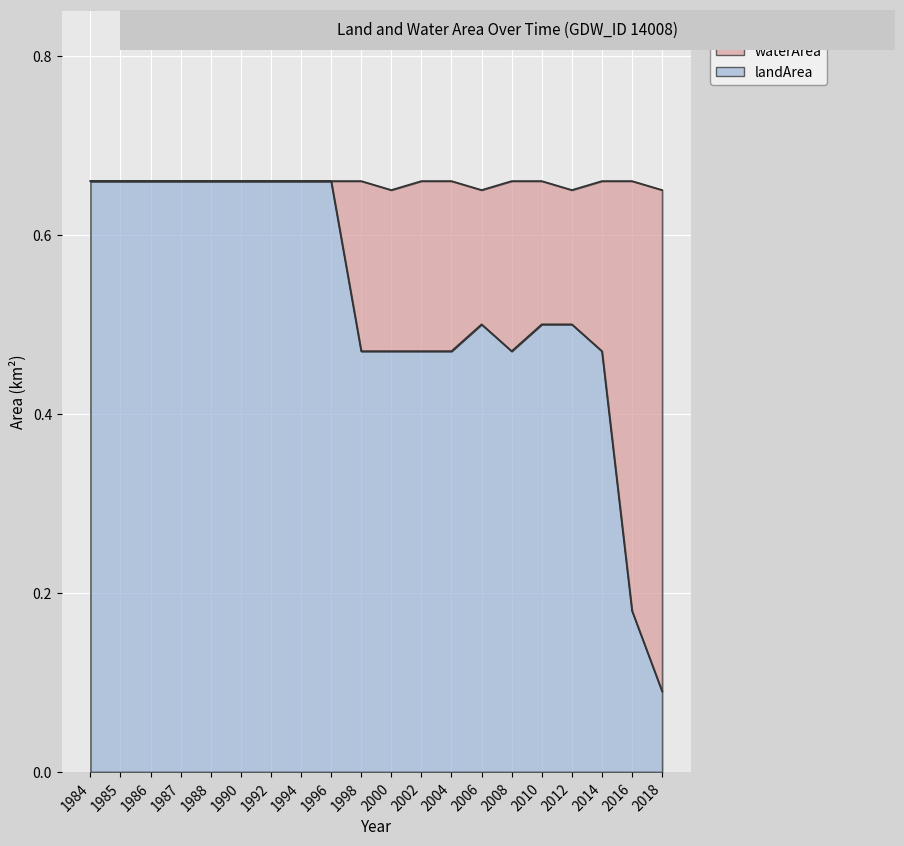

What is the value of the 17th point from the left?

0.5